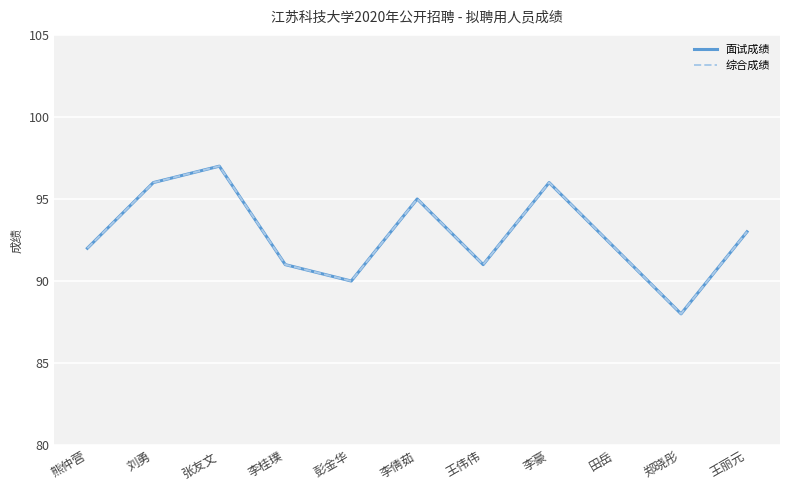

True or false: 综合成绩 has a value of 59 at 张友文.

False